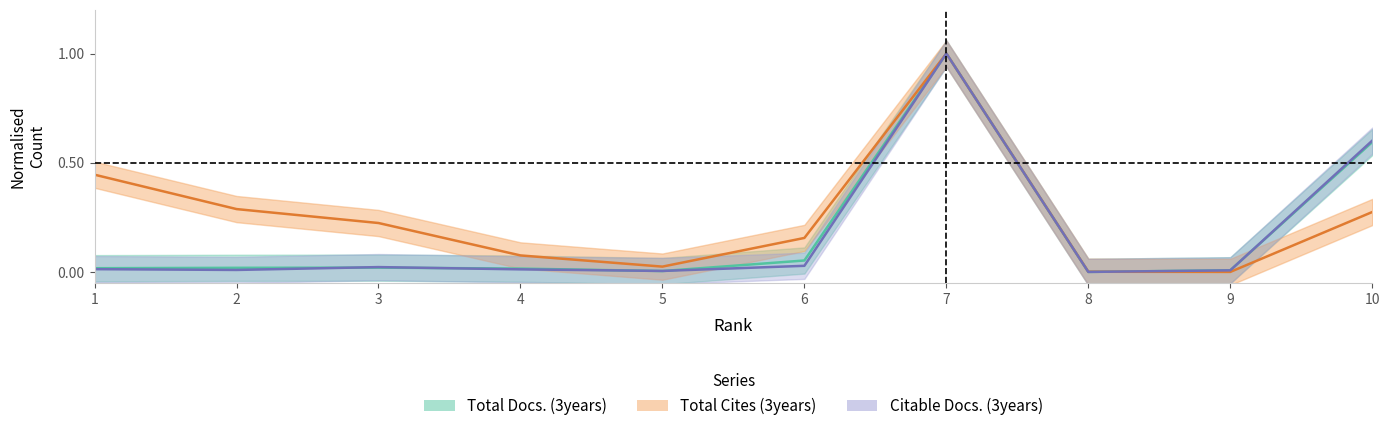

True or false: Total Docs. (3years) has a value of 0.6 at 7.

False